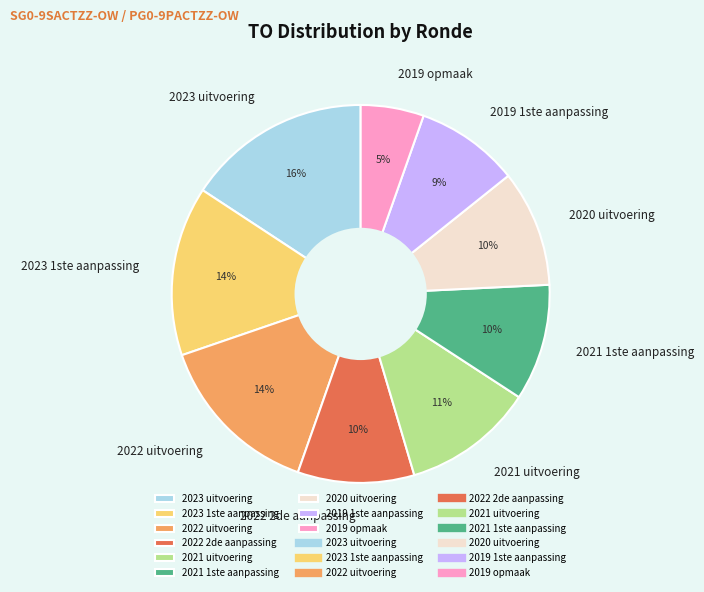

True or false: 2021 uitvoering accounts for 22% of the total.

False